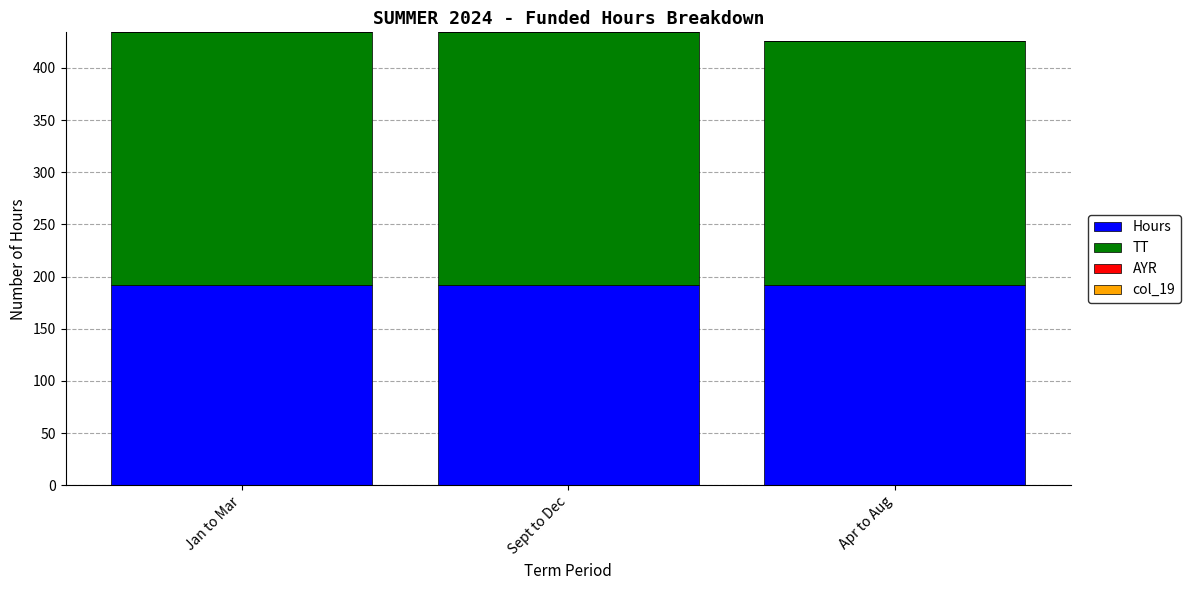

How many bars are there in total?

3